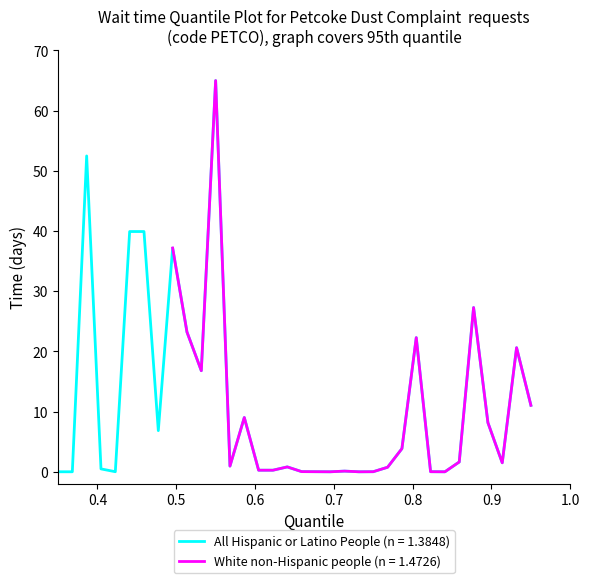

Reading left to right, list all the values displayed in this chart.

1=0.0	2=0.0	3=52.5	4=0.5	5=0.0	6=39.9	7=39.9	8=6.8	9=37.2	10=23.2	11=16.8	12=65.0	13=1.0	14=9.0	15=0.3	16=0.3	17=0.8	18=0.0	19=0.0	20=0.0	21=0.1	22=0.0	23=0.0	24=0.8	25=3.9	26=22.3	27=0.0	28=0.0	29=1.6	30=27.3	31=8.2	32=1.5	33=20.6	34=11.1